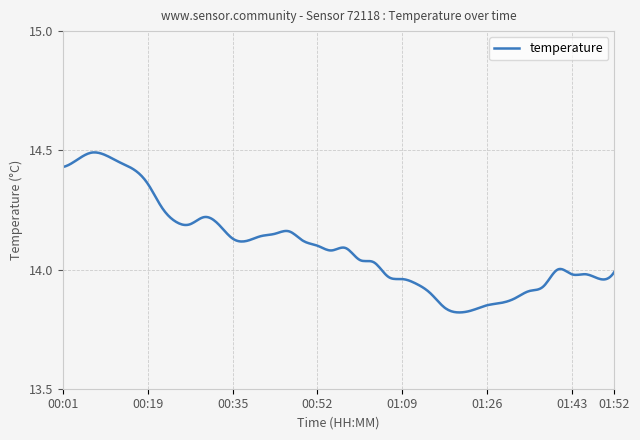

Is this an area chart (filled region under the line)?

No